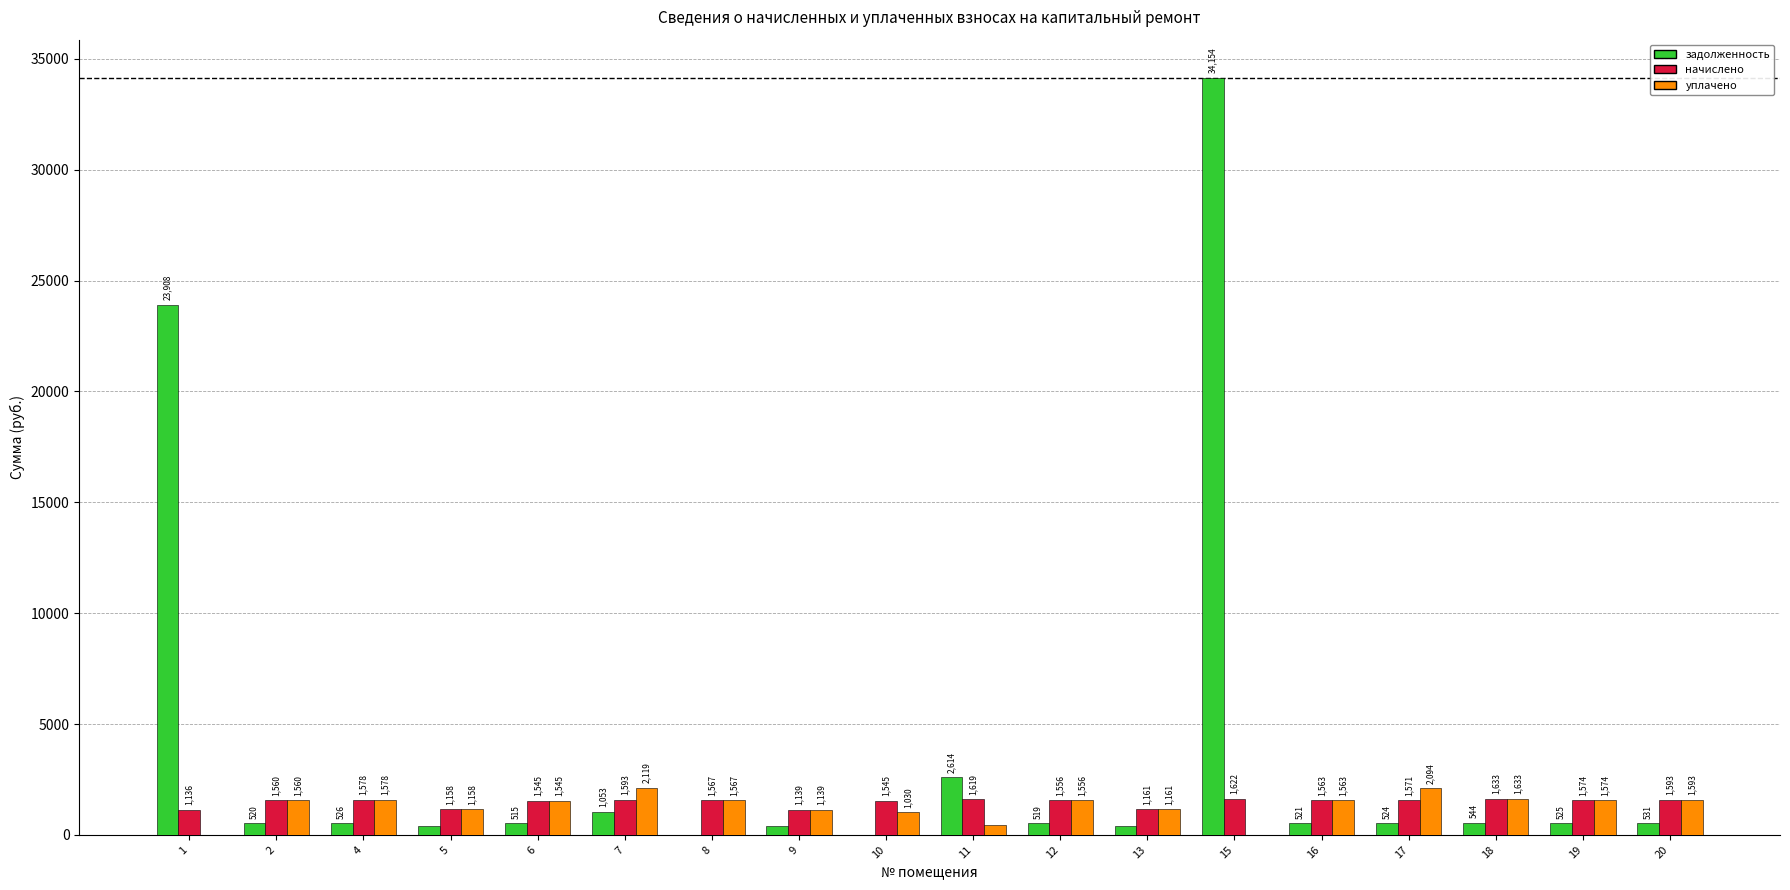

What is the approximate value of задолженность at 19?

524.8